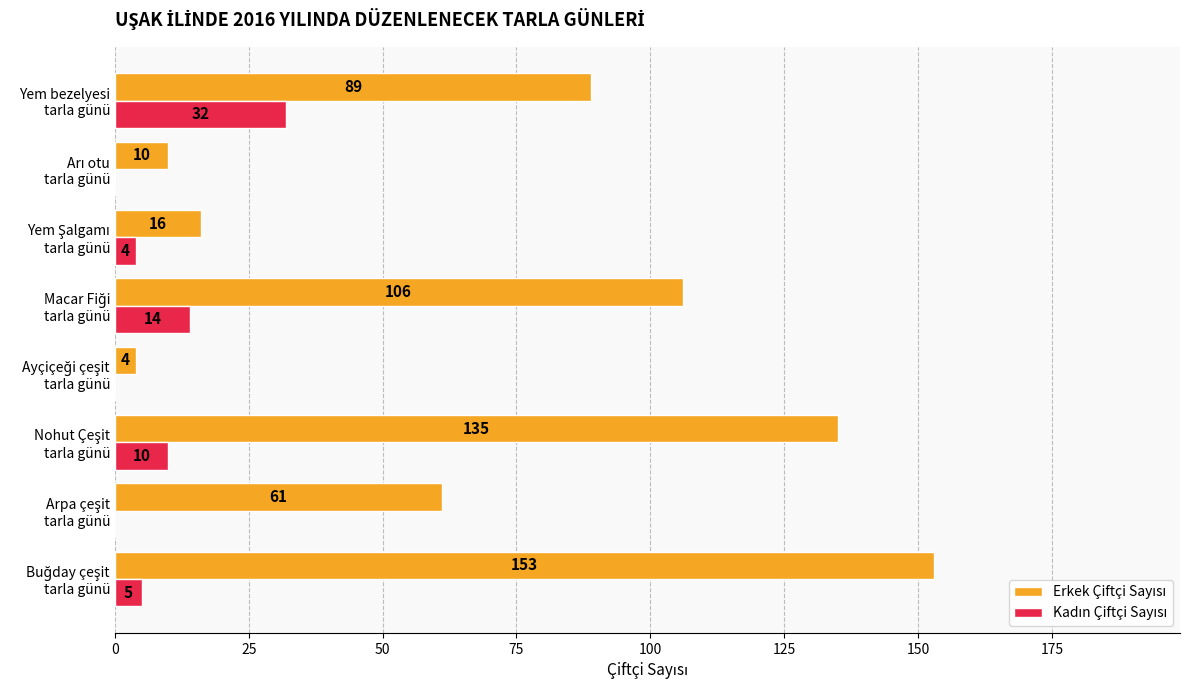

What is the greatest value displayed?

153